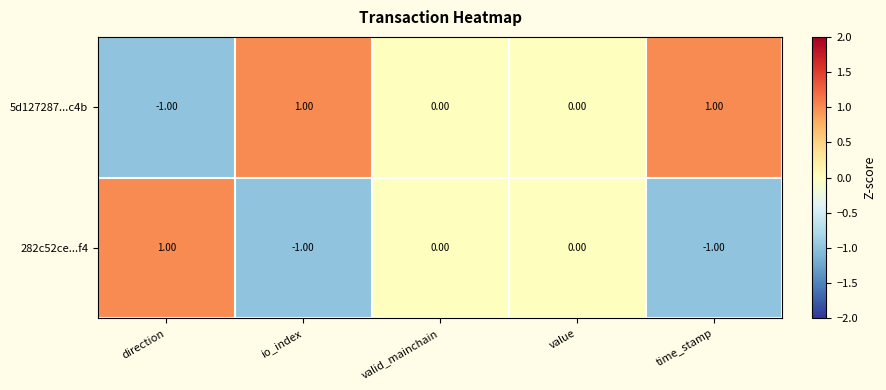

Which series has the largest total across all categories?

5d127287...c4b